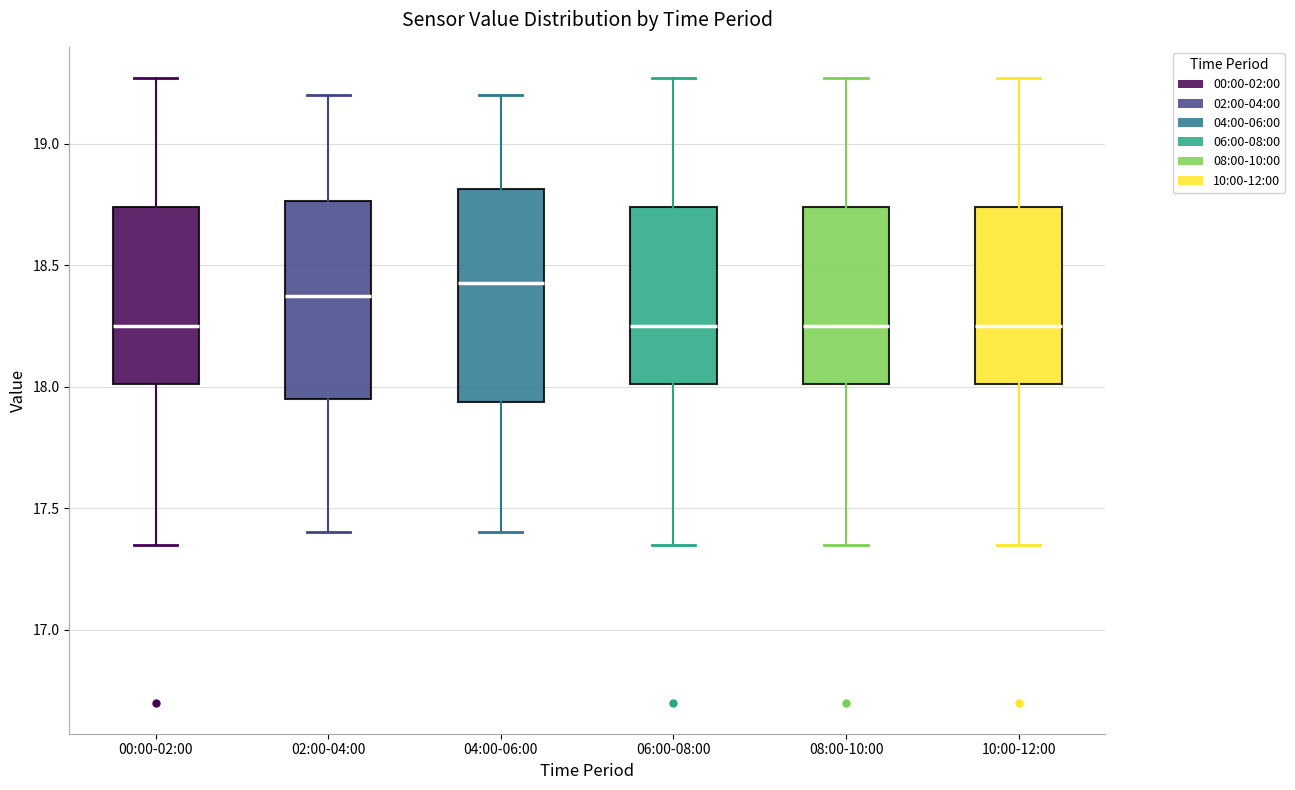

Where is the upper edge of the box for 04:00-06:00 on the y-axis? The values are not printed on the chart, so give them approximately, as read against the axis.

18.80